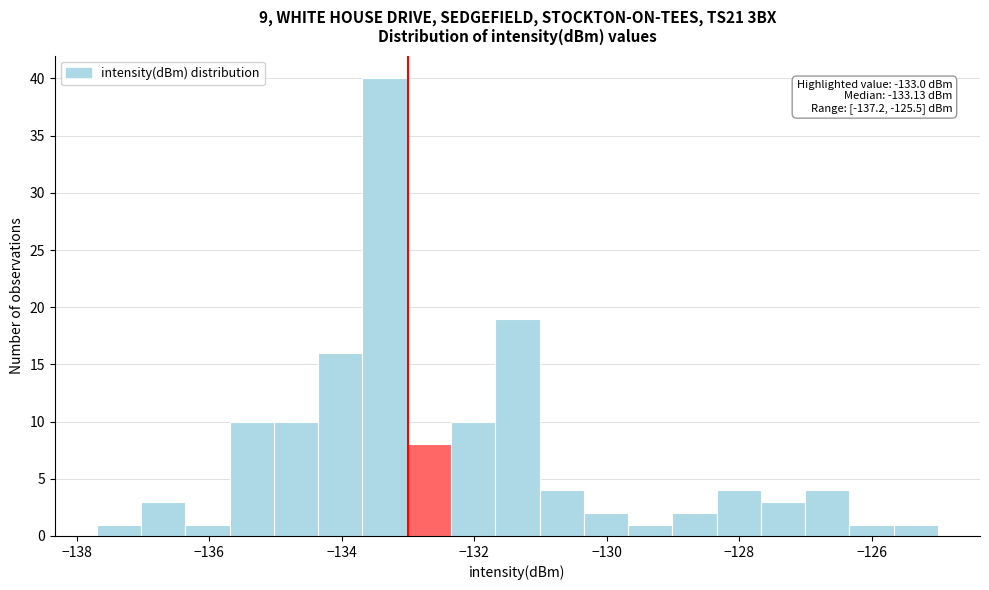

Read against the x-axis, roughly where is the centre of the tallest bar?

-133.4